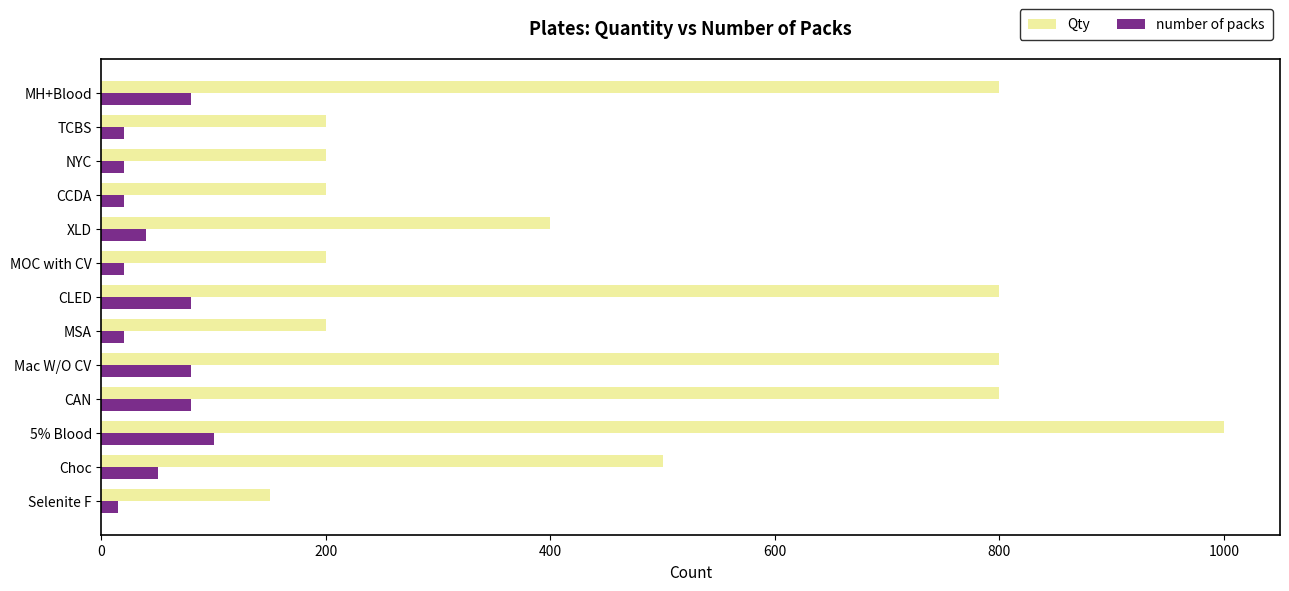

What is the total value across all series at CAN?

880